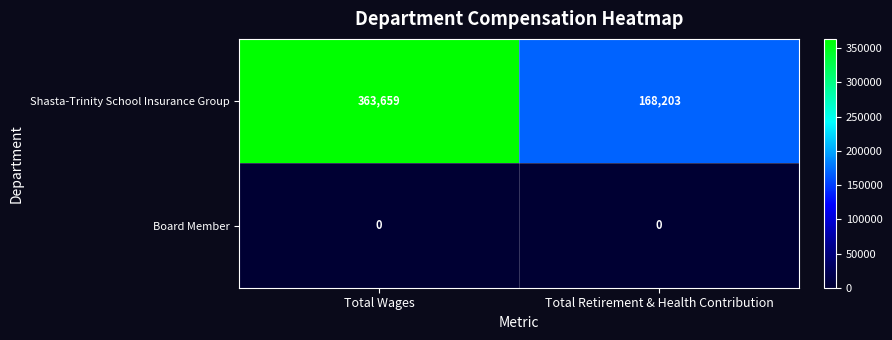

How many data points does each series have?

2